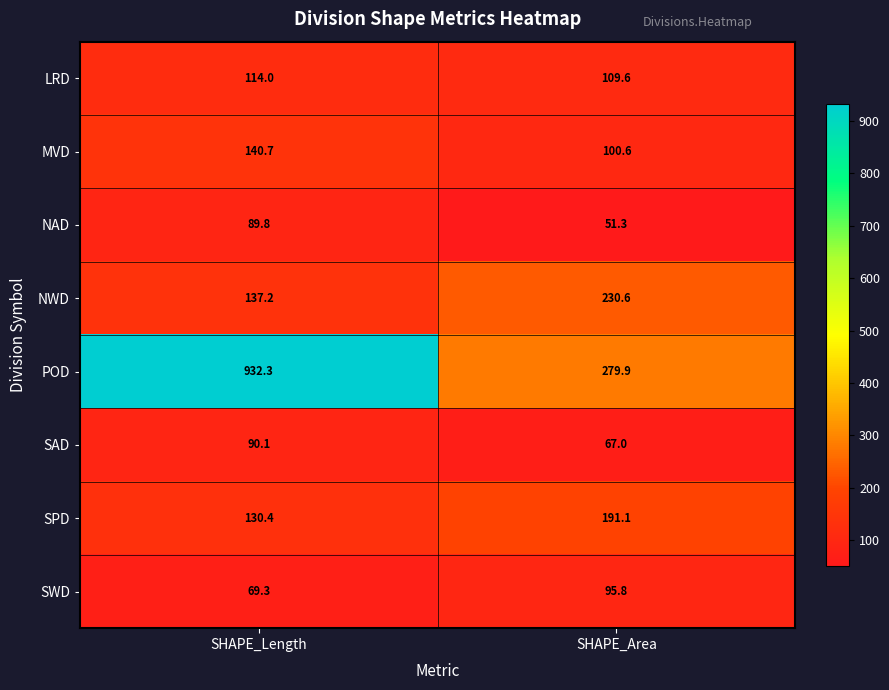

The NWD series shows 137.2 at SHAPE_Length. True or false?

True